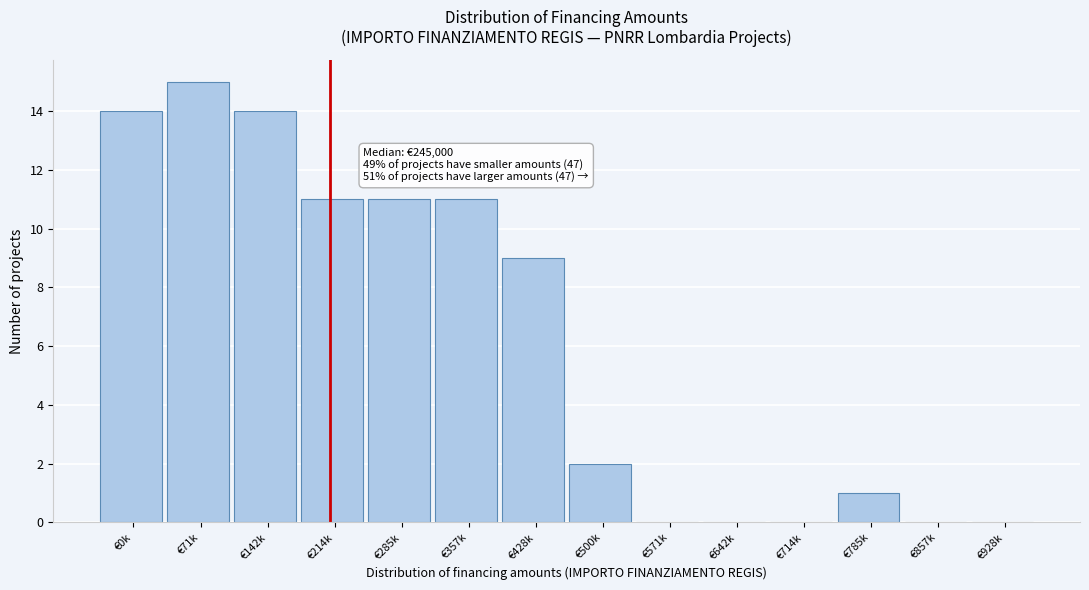

Reading right to left, extract all data points from this chart.

€928k=0	€857k=0	€785k=1	€714k=0	€642k=0	€571k=0	€500k=2	€428k=9	€357k=11	€285k=11	€214k=11	€142k=14	€71k=15	€0k=14